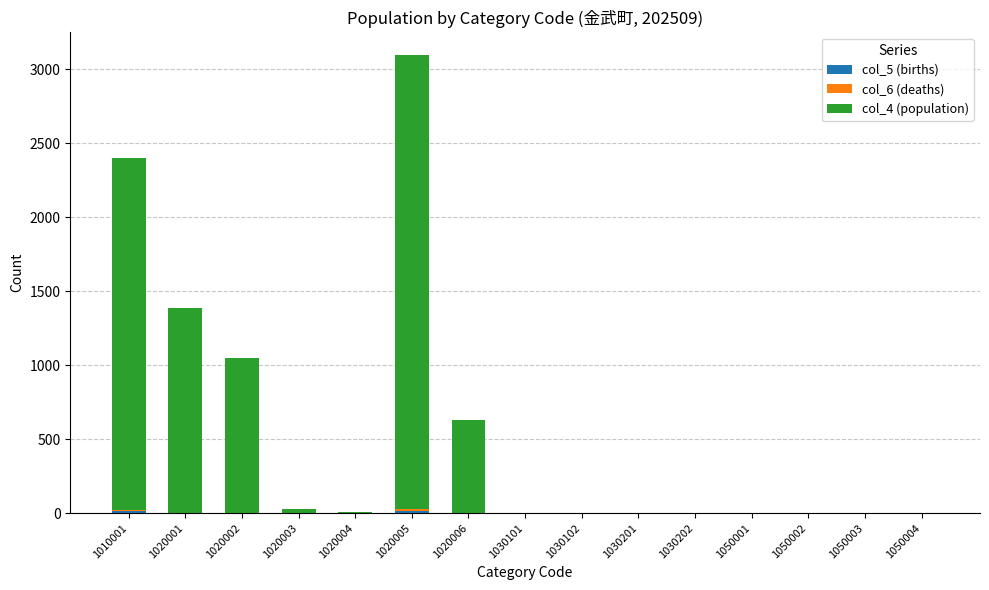

Are the bars horizontal?

No